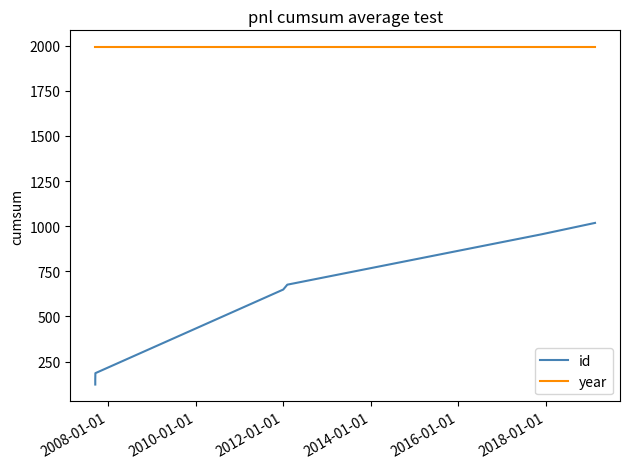

Which has a higher value, 2008-01-01 or 2012-01-01?

2012-01-01